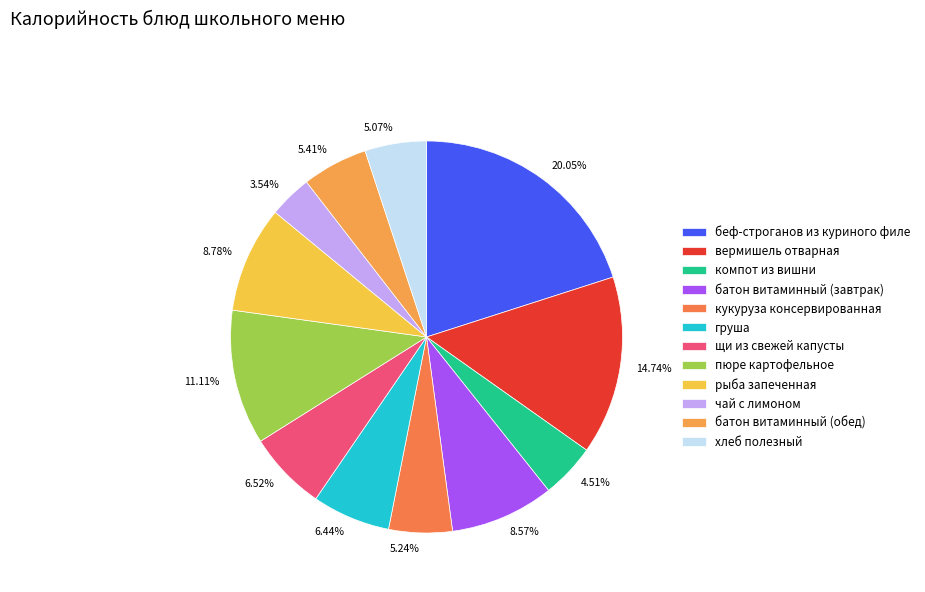

Is there any slice that represents more than half of the pie?

No